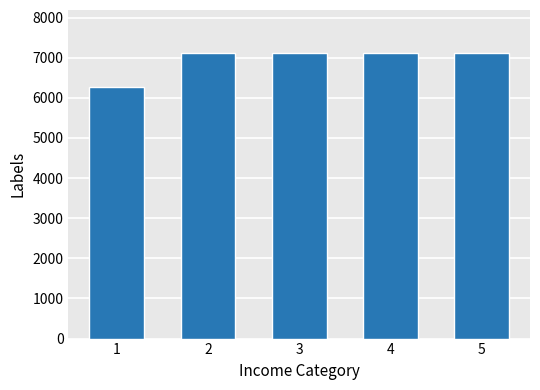

What is the ratio of the value at 3 to the value at 4?

1.0